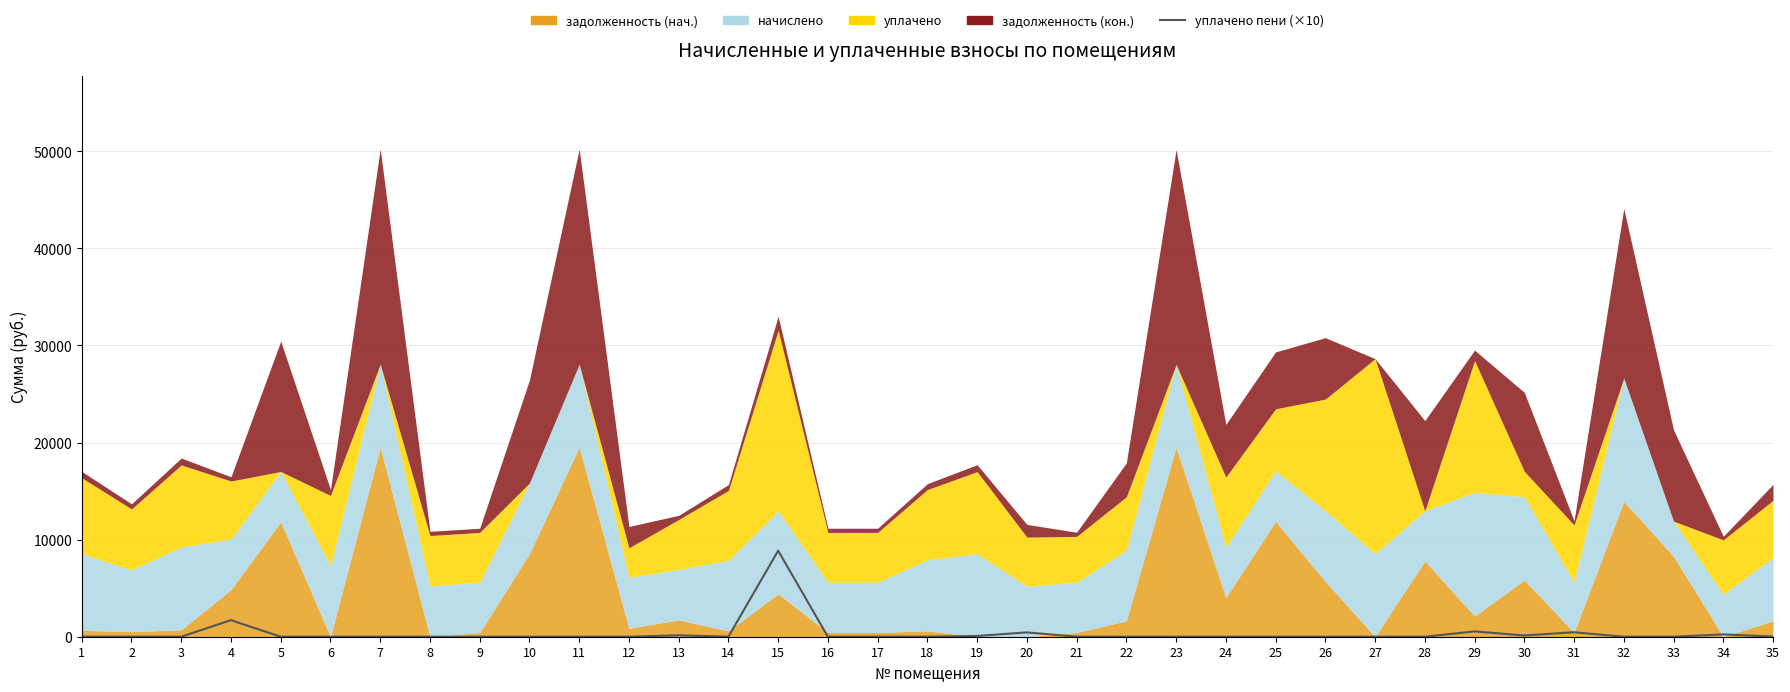

The chart shows a value of 3898.5 at 24. True or false?

False